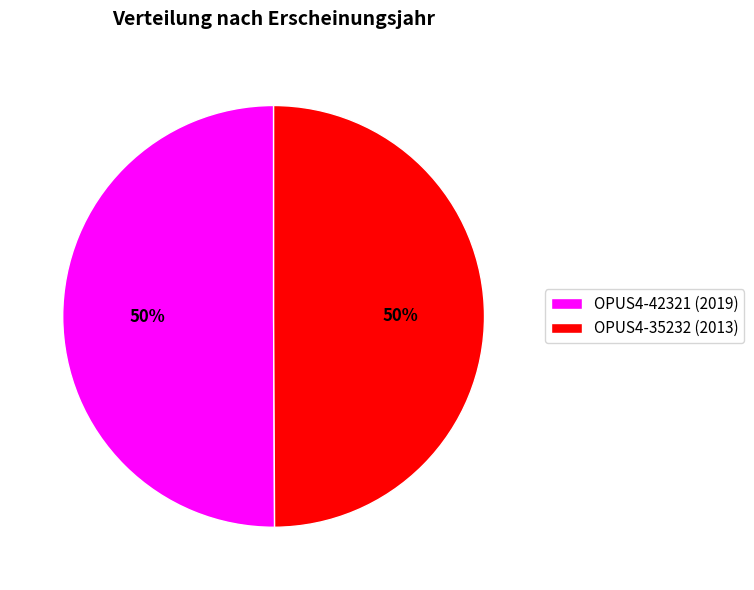

What is the ratio of the value at OPUS4-42321 (2019) to the value at OPUS4-35232 (2013)?

1.0